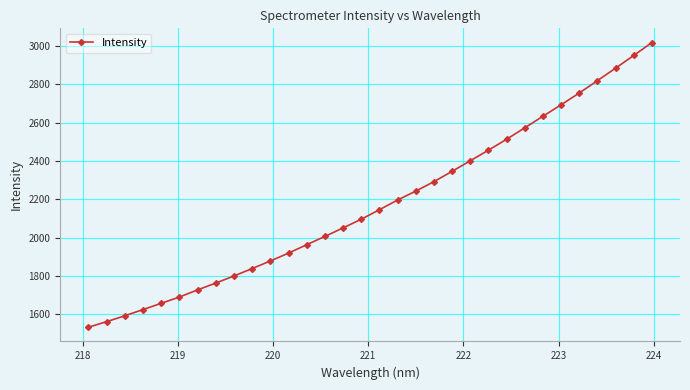

What is the value of the 28th point from the left?

2754.5